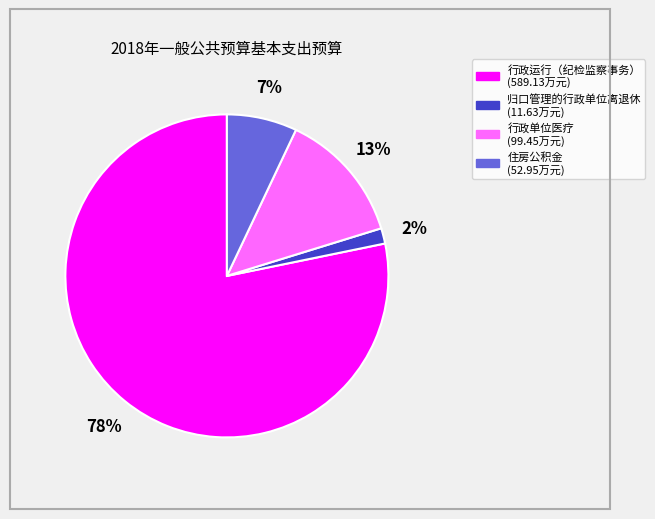

To the nearest percent, what is the average slice percentage?

25%